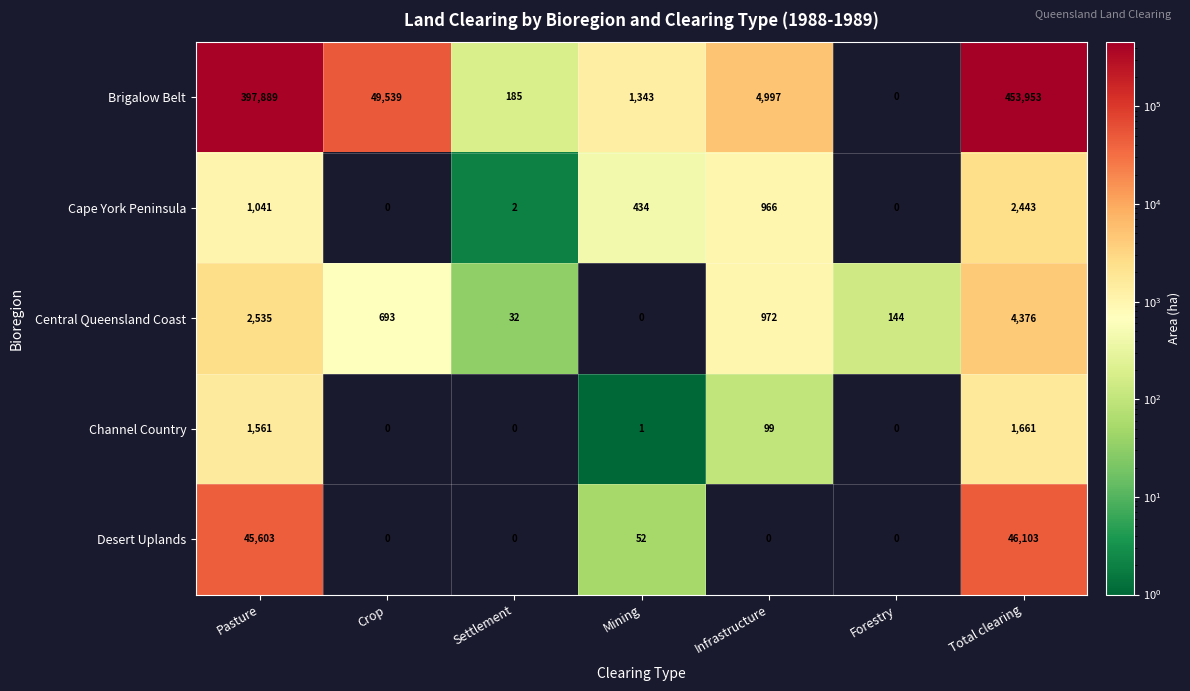

Is the value of Cape York Peninsula at Pasture greater than the value of Channel Country at Forestry?

Yes